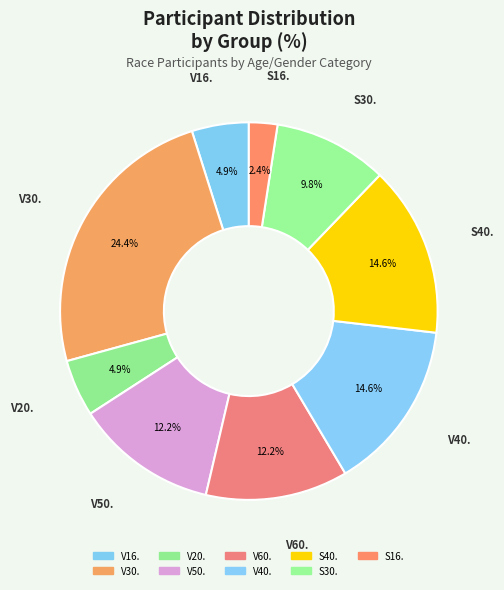

What is the smallest slice in the pie chart?

S16.